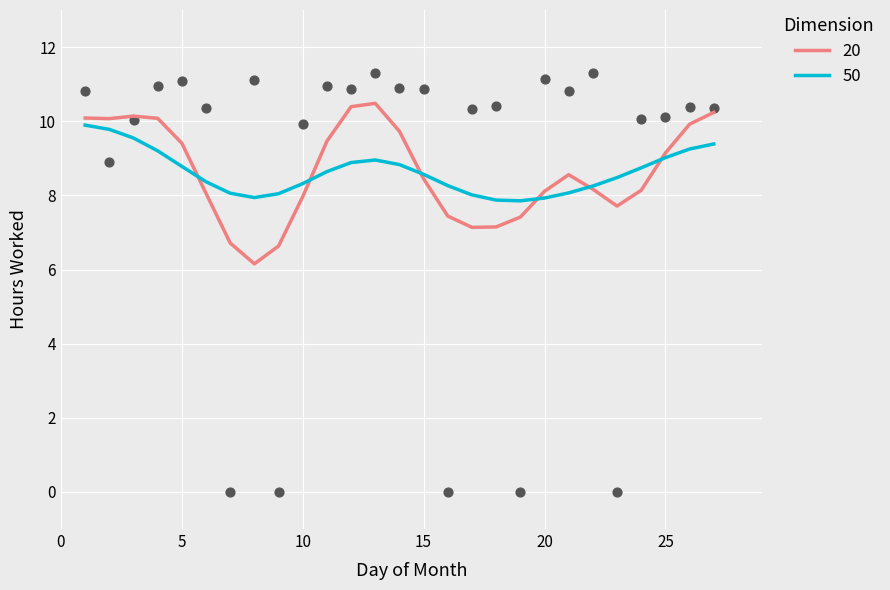

What is the change in value from 3 to 15?

+0.8